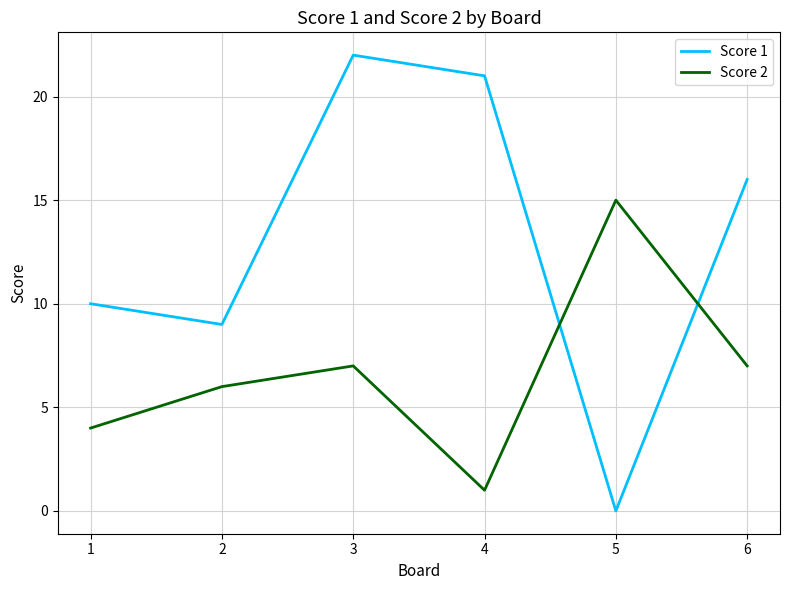

True or false: Score 2 and Score 1 cross at least once.

True